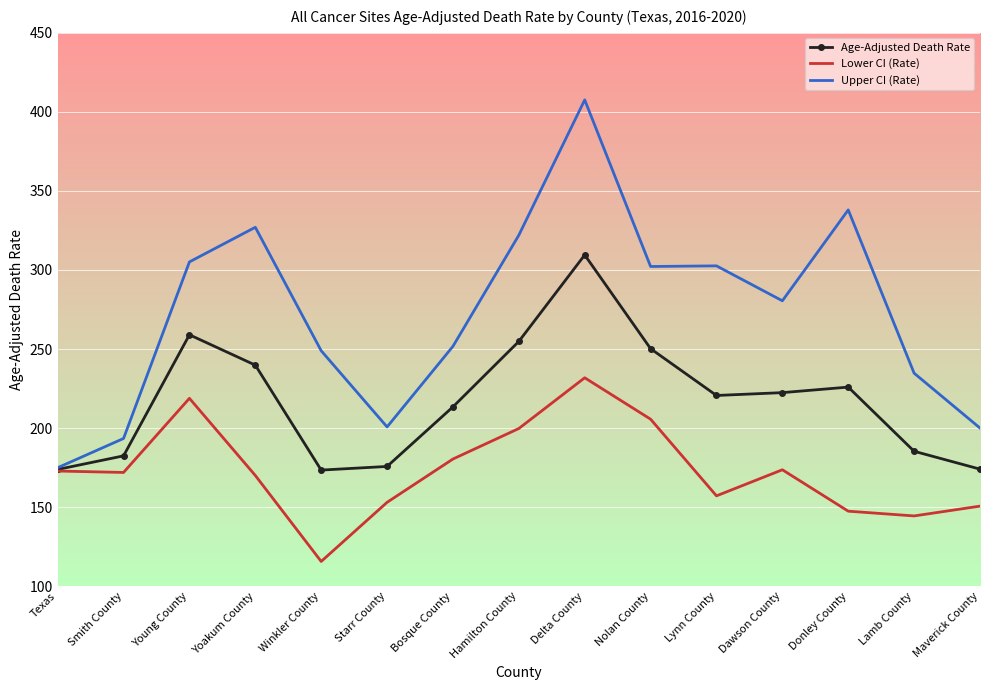

List the series in order of their peak value, lowest first.

Lower CI (Rate), Age-Adjusted Death Rate, Upper CI (Rate)